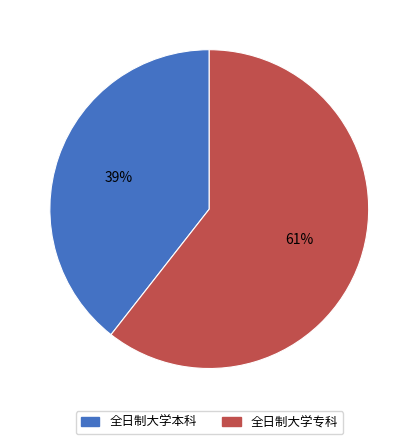

Does any single category account for the majority?

Yes